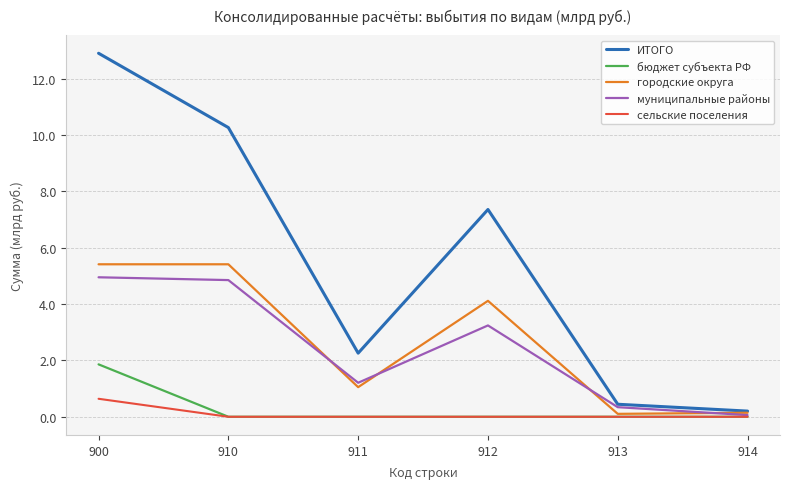

Where does the городские округа series first go above 4?

900